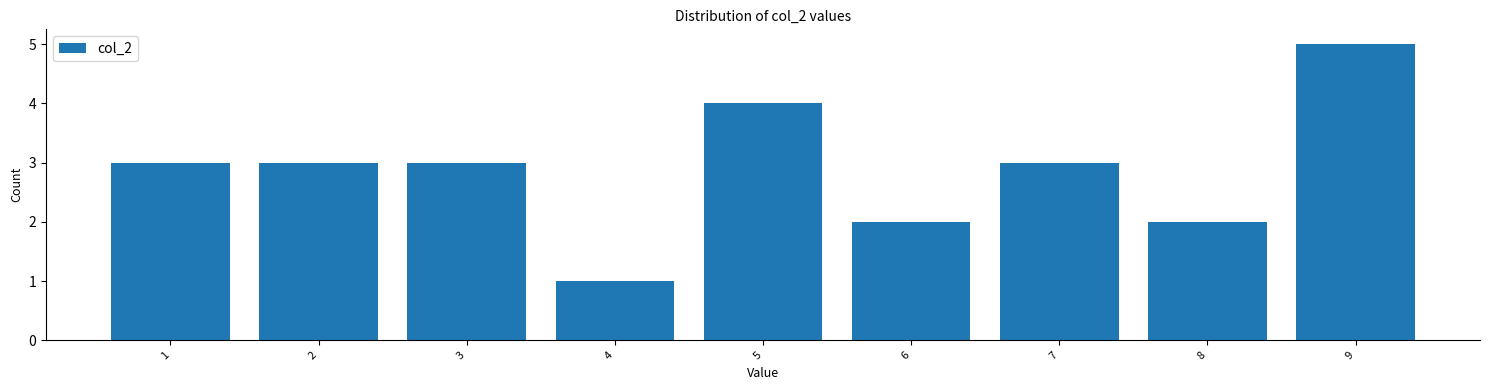

Reading right to left, what are all the values shown in this chart?

9=5	8=2	7=3	6=2	5=4	4=1	3=3	2=3	1=3